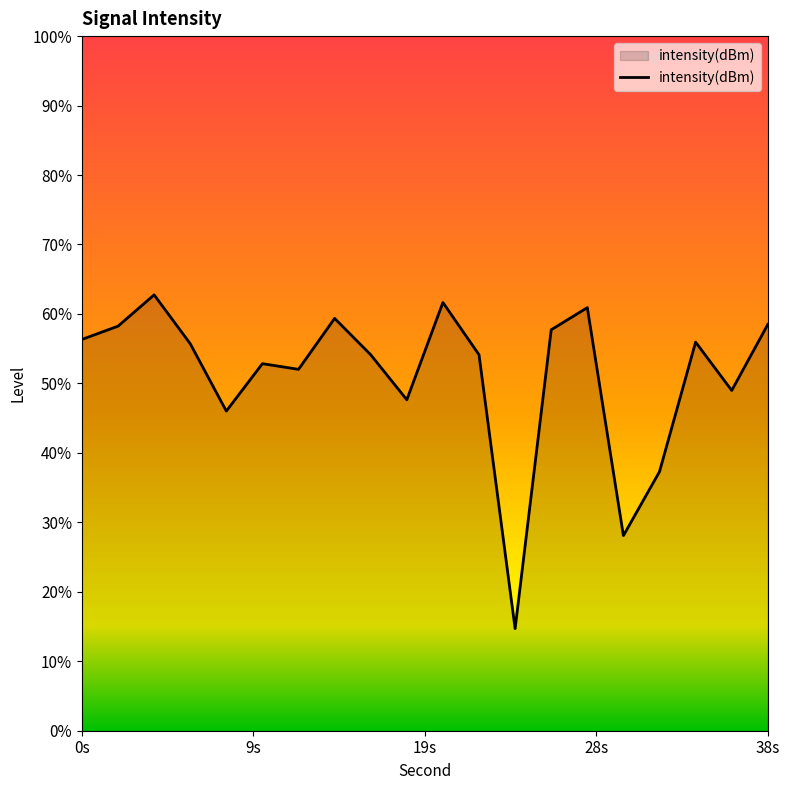

Where is the first local minimum?

8